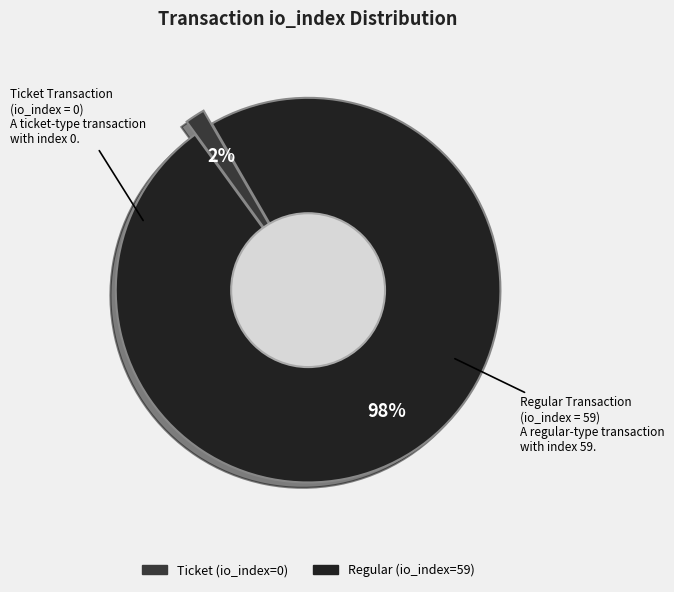

What is the majority slice?

Regular (index 59)